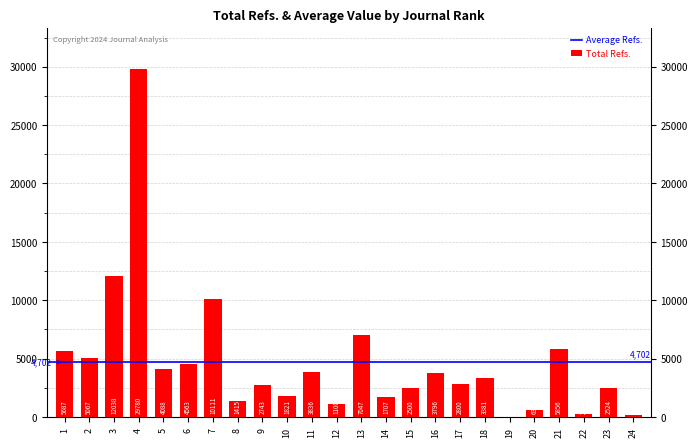

How many distinct data groups are displayed?

1